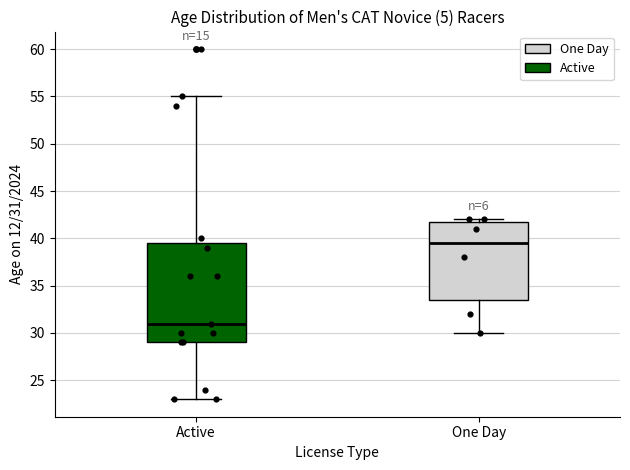

Where does the lower whisker of the box for One Day end on the y-axis? The values are not printed on the chart, so give them approximately, as read against the axis.

30.0